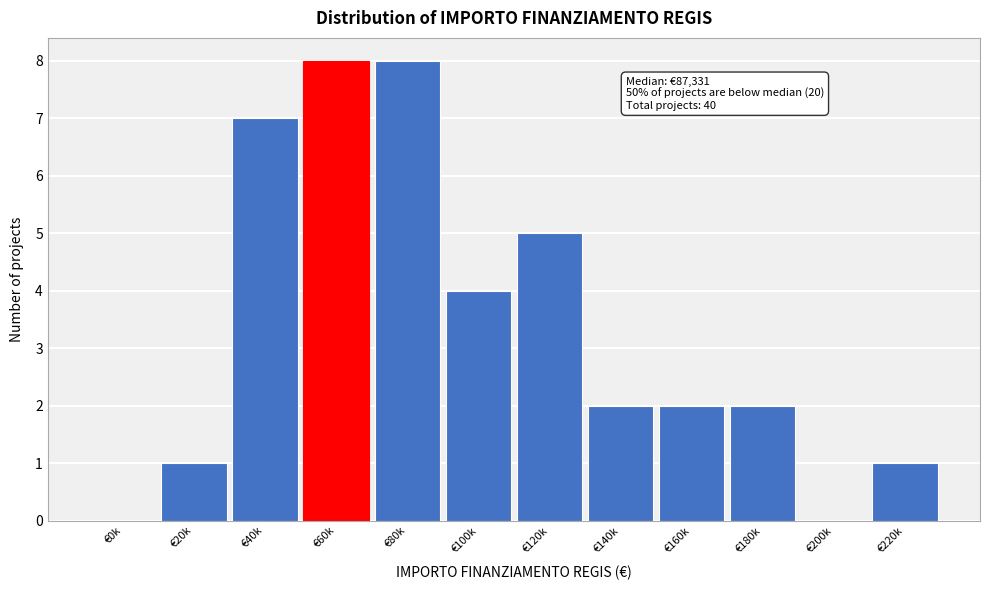

Reading left to right, extract all data points from this chart.

€0k=0	€20k=1	€40k=7	€60k=8	€80k=8	€100k=4	€120k=5	€140k=2	€160k=2	€180k=2	€200k=0	€220k=1